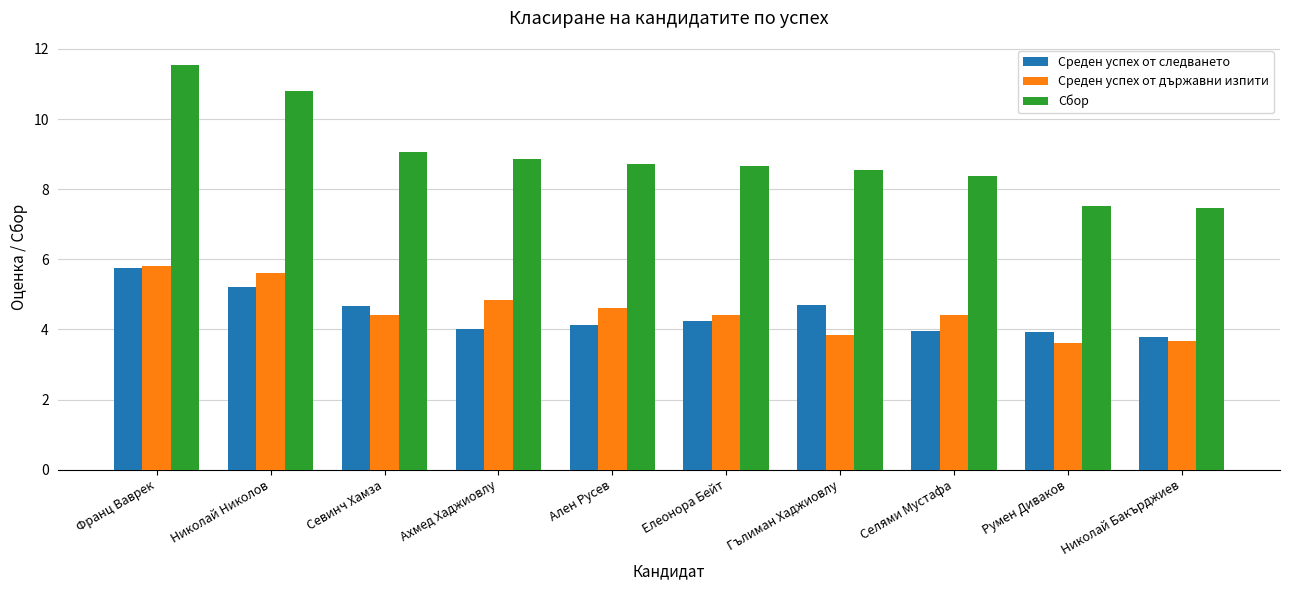

At how many categories does at least one series exceed 6?

10